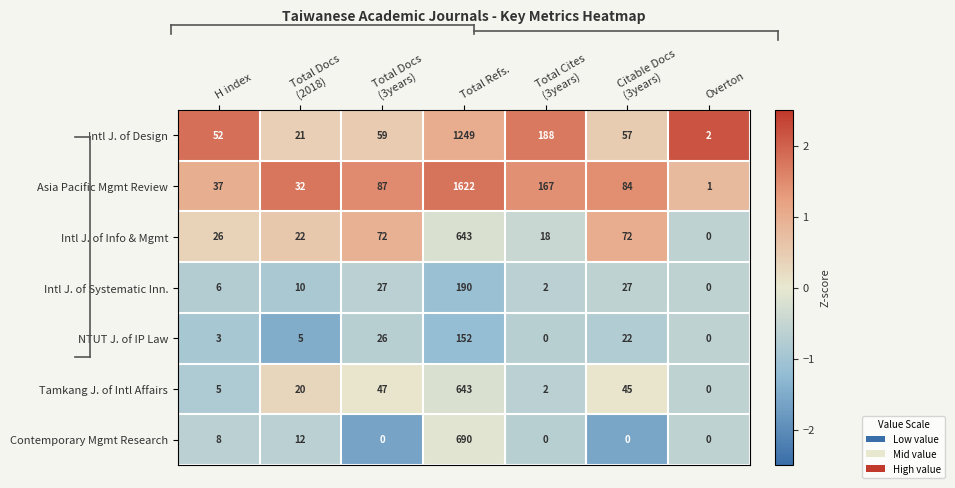

What is the average value of the Intl J. of Design series?

233